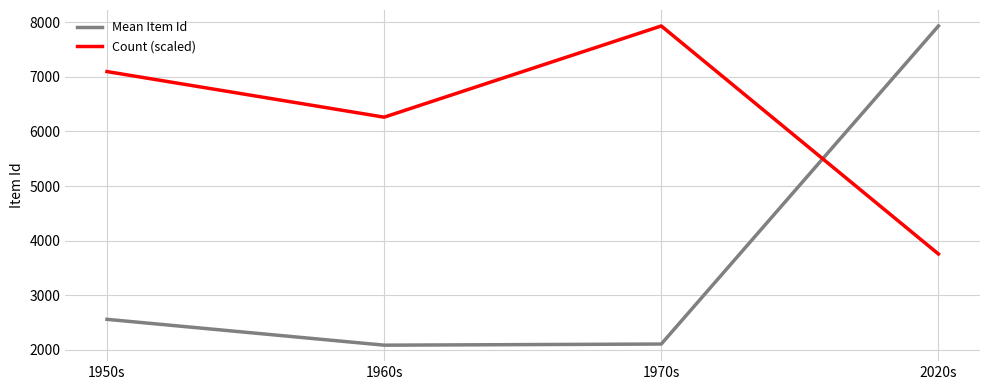

How many times do Count (scaled) and Mean Item Id cross each other?

1